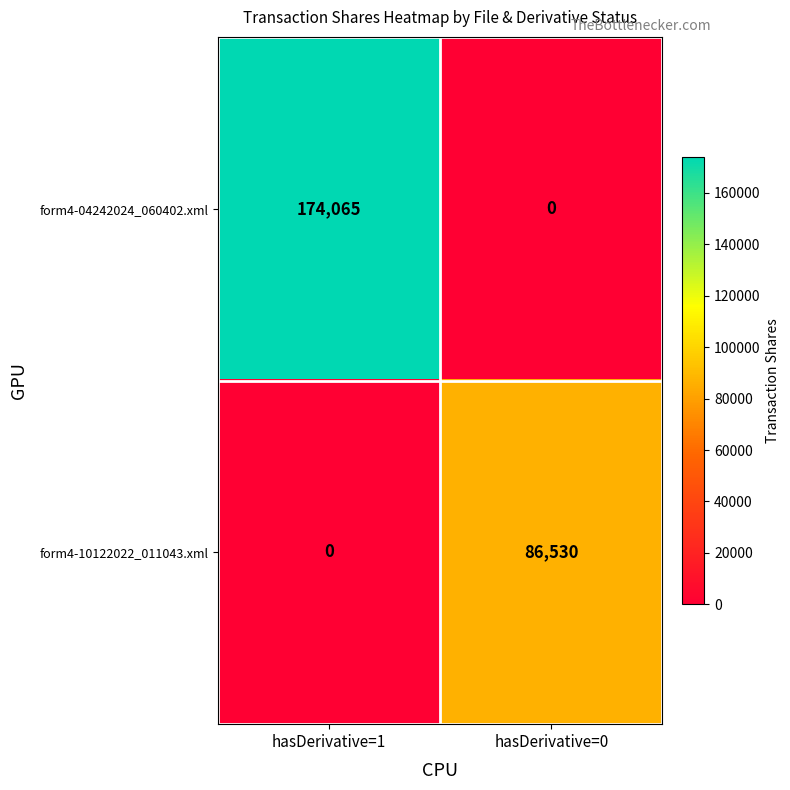

What is the difference between the maximum and minimum values in the form4-04242024_060402.xml series?

174065